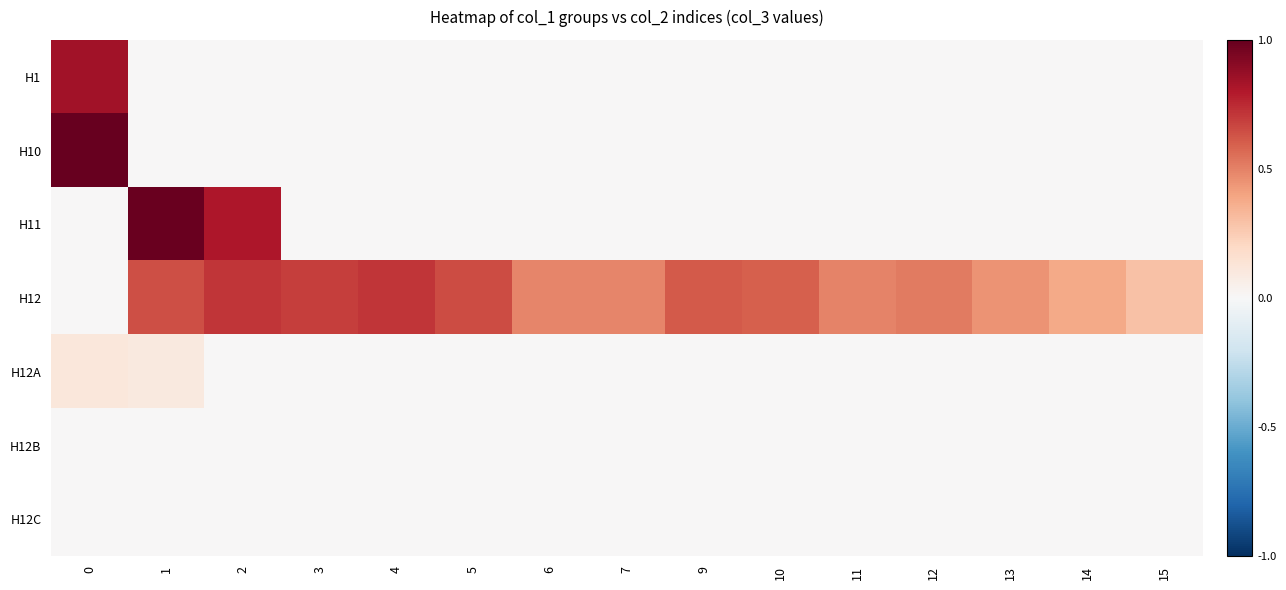

Reading left to right, list all the values displayed in this chart.

H1: 0=0.8	1=0.0	2=0.0	3=0.0	4=0.0	5=0.0	6=0.0	7=0.0	9=0.0	10=0.0	11=0.0	12=0.0	13=0.0	14=0.0	15=0.0
H10: 0=1.0	1=0.0	2=0.0	3=0.0	4=0.0	5=0.0	6=0.0	7=0.0	9=0.0	10=0.0	11=0.0	12=0.0	13=0.0	14=0.0	15=0.0
H11: 0=0.0	1=1.0	2=0.8	3=0.0	4=0.0	5=0.0	6=0.0	7=0.0	9=0.0	10=0.0	11=0.0	12=0.0	13=0.0	14=0.0	15=0.0
H12: 0=0.0	1=0.6	2=0.7	3=0.7	4=0.7	5=0.6	6=0.5	7=0.5	9=0.6	10=0.6	11=0.5	12=0.5	13=0.5	14=0.4	15=0.3
H12A: 0=0.1	1=0.1	2=0.0	3=0.0	4=0.0	5=0.0	6=0.0	7=0.0	9=0.0	10=0.0	11=0.0	12=0.0	13=0.0	14=0.0	15=0.0
H12B: 0=0.0	1=0.0	2=0.0	3=0.0	4=0.0	5=0.0	6=0.0	7=0.0	9=0.0	10=0.0	11=0.0	12=0.0	13=0.0	14=0.0	15=0.0
H12C: 0=0.0	1=0.0	2=0.0	3=0.0	4=0.0	5=0.0	6=0.0	7=0.0	9=0.0	10=0.0	11=0.0	12=0.0	13=0.0	14=0.0	15=0.0